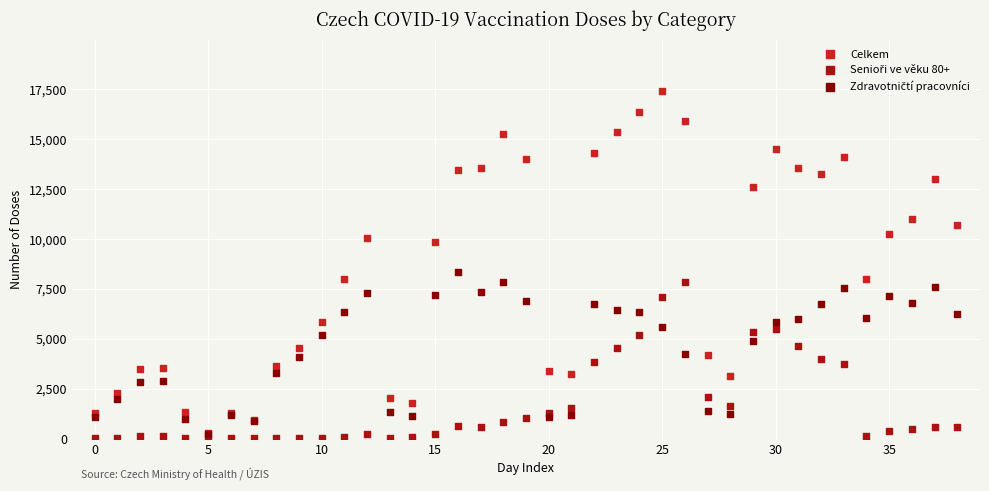

Which series has the widest spread of Y values?

Celkem